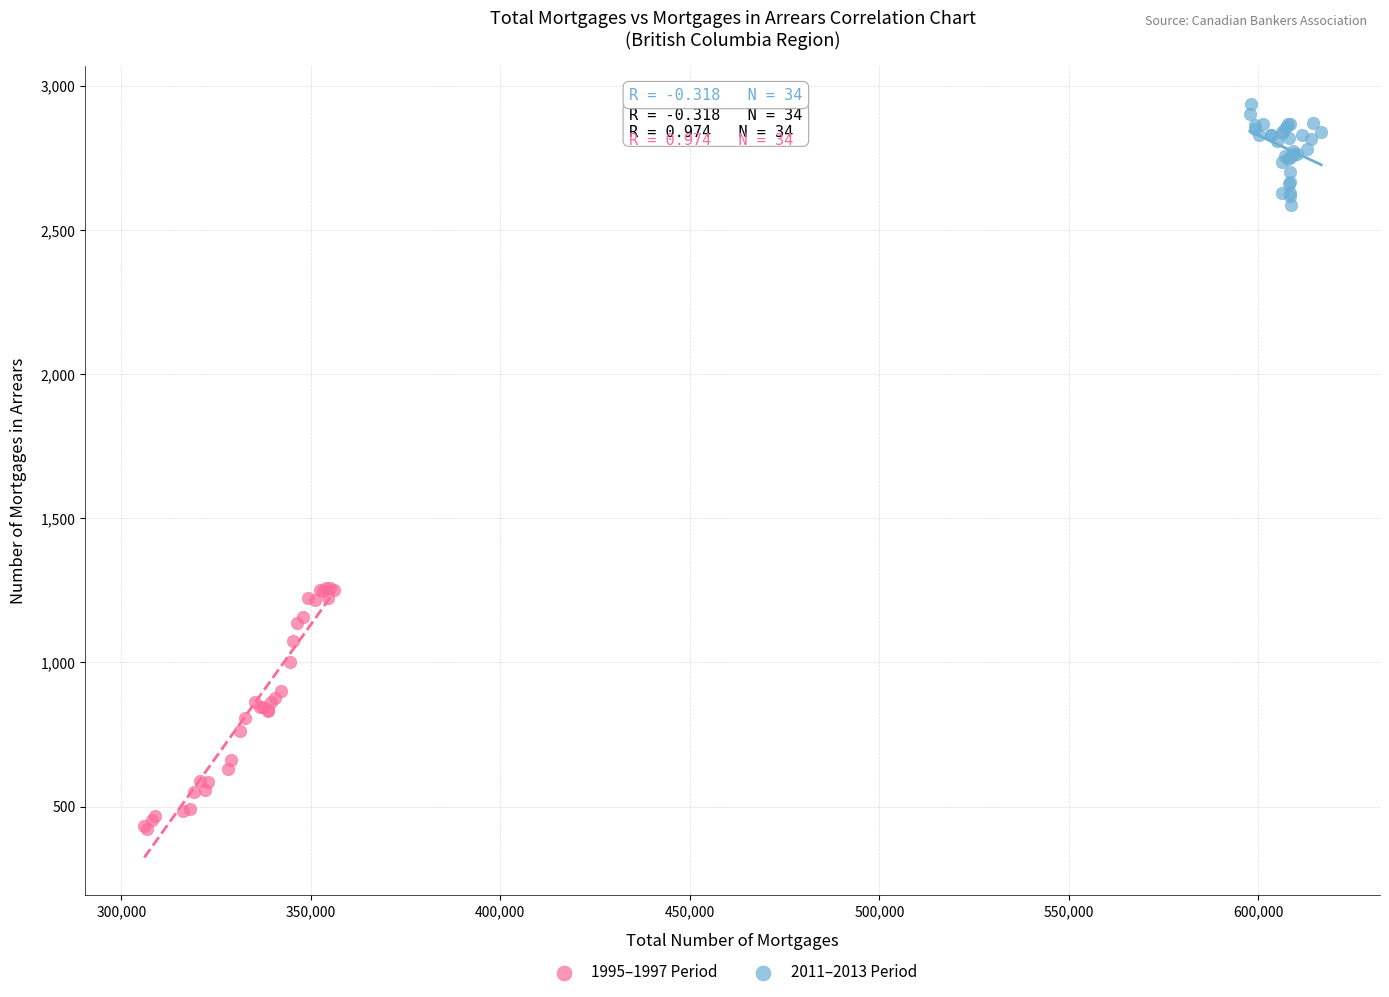

Which series has the largest Y range (max minus min)?

1995–1997 Period